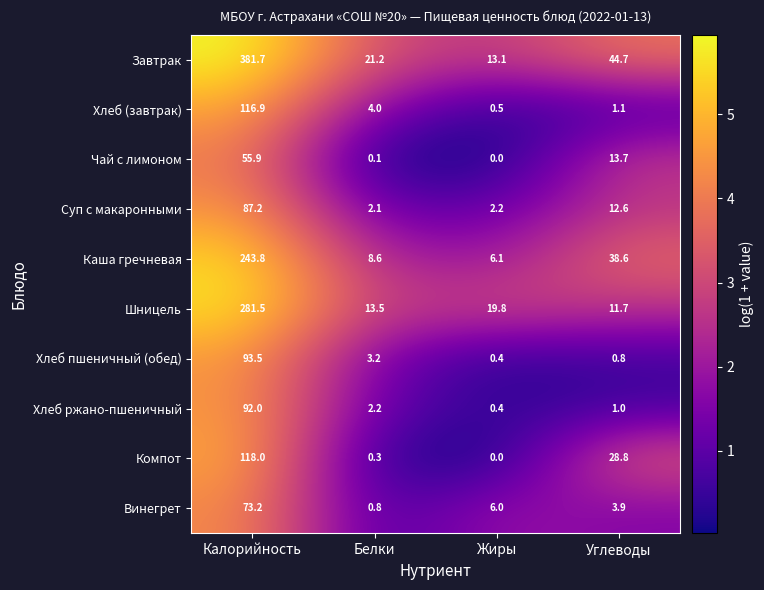

What is the greatest value displayed?

381.7